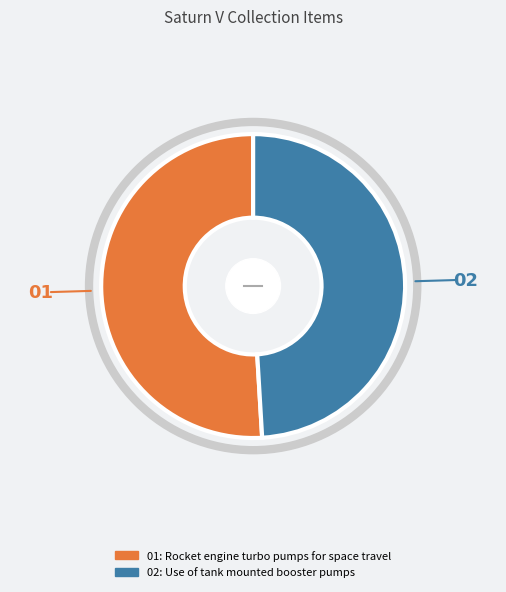

Is there a majority slice in this chart?

Yes